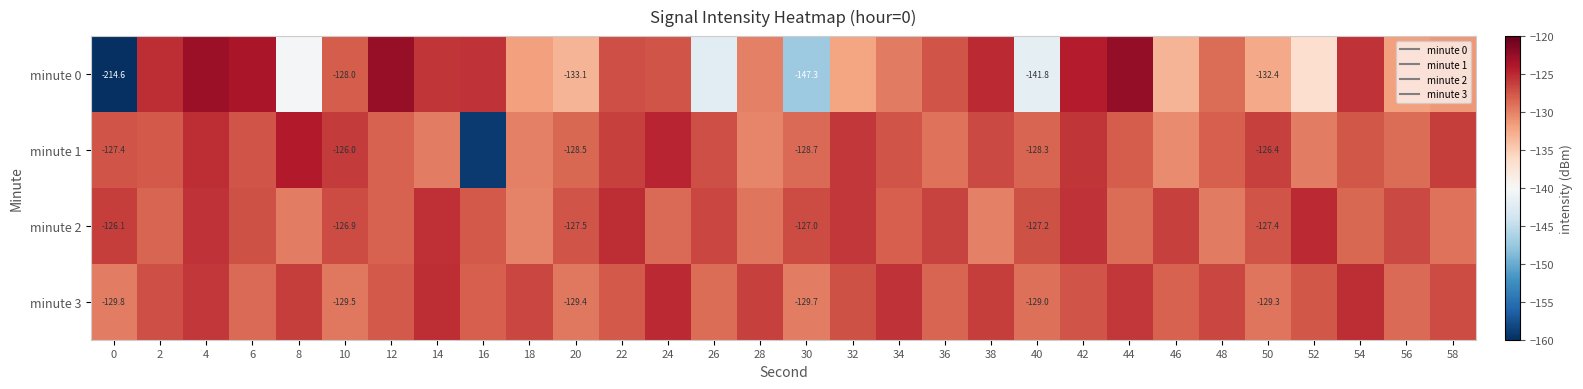

Is the value of minute 0 at 12 greater than the value of minute 1 at 14?

Yes